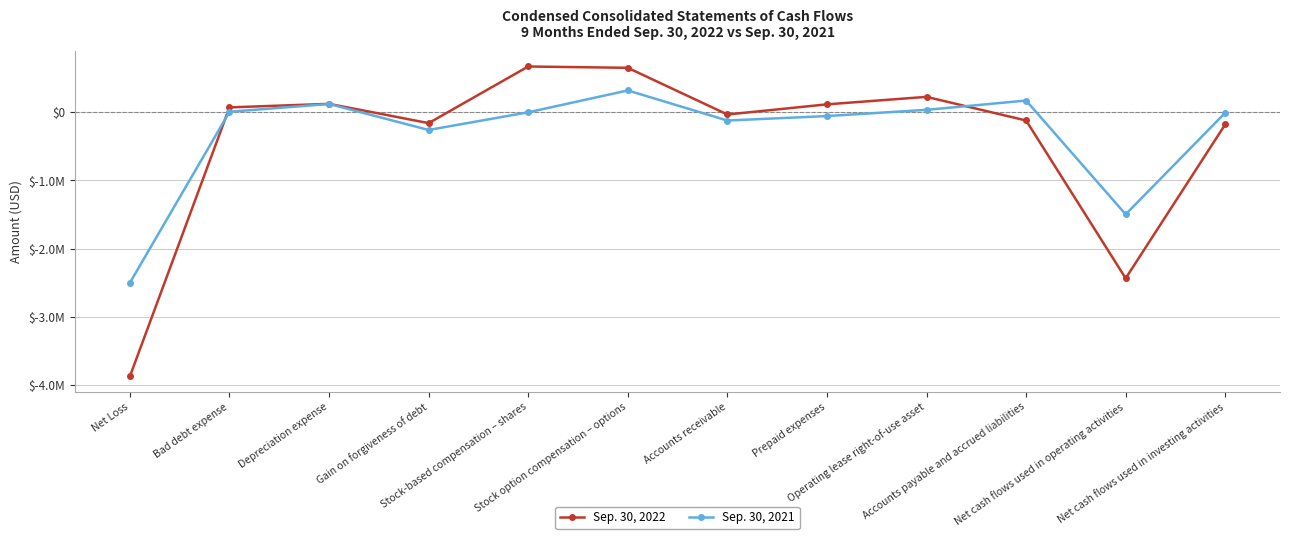

Reading left to right, list all the values displayed in this chart.

Sep. 30, 2022: Net Loss=-3872247	Bad debt expense=72108	Depreciation expense=123908	Gain on forgiveness of debt=-158547	Stock-based compensation – shares=671901	Stock option compensation – options=652500	Accounts receivable=-32257	Prepaid expenses=116648	Operating lease right-of-use asset=226468	Accounts payable and accrued liabilities=-120121	Net cash flows used in operating activities=-2435157	Net cash flows used in investing activities=-177738
Sep. 30, 2021: Net Loss=-2500415	Bad debt expense=7794	Depreciation expense=121932	Gain on forgiveness of debt=-258960	Stock-based compensation – shares=0	Stock option compensation – options=320512	Accounts receivable=-120503	Prepaid expenses=-55280	Operating lease right-of-use asset=36059	Accounts payable and accrued liabilities=172474	Net cash flows used in operating activities=-1496812	Net cash flows used in investing activities=-6875